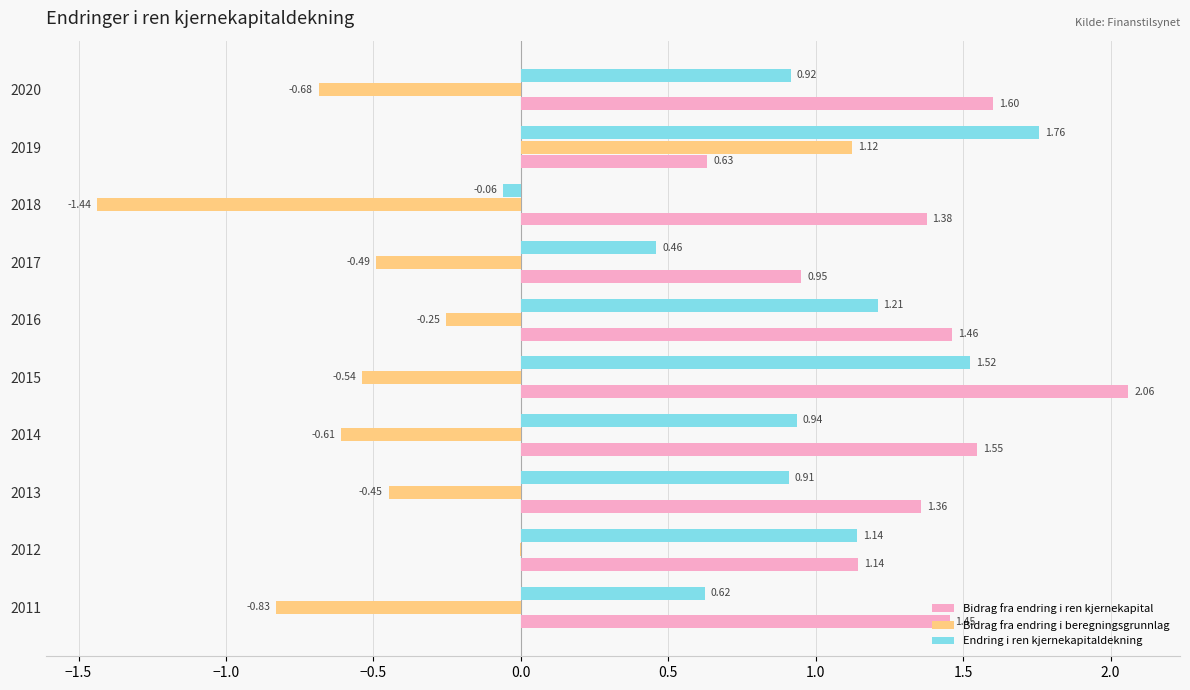

What is the sum of all Bidrag fra endring i beregningsgrunnlag values?

-4.2